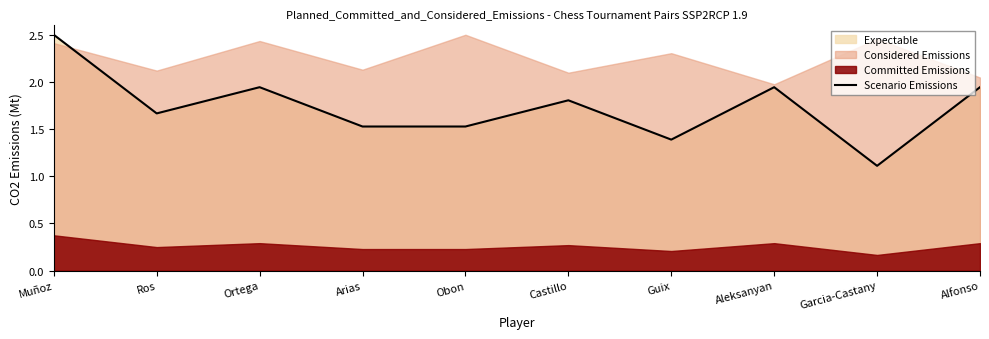

List the labels in order of value, smallest first.

Garcia-Castany, Guix, Arias, Obon, Ros, Castillo, Ortega, Aleksanyan, Alfonso, Muñoz